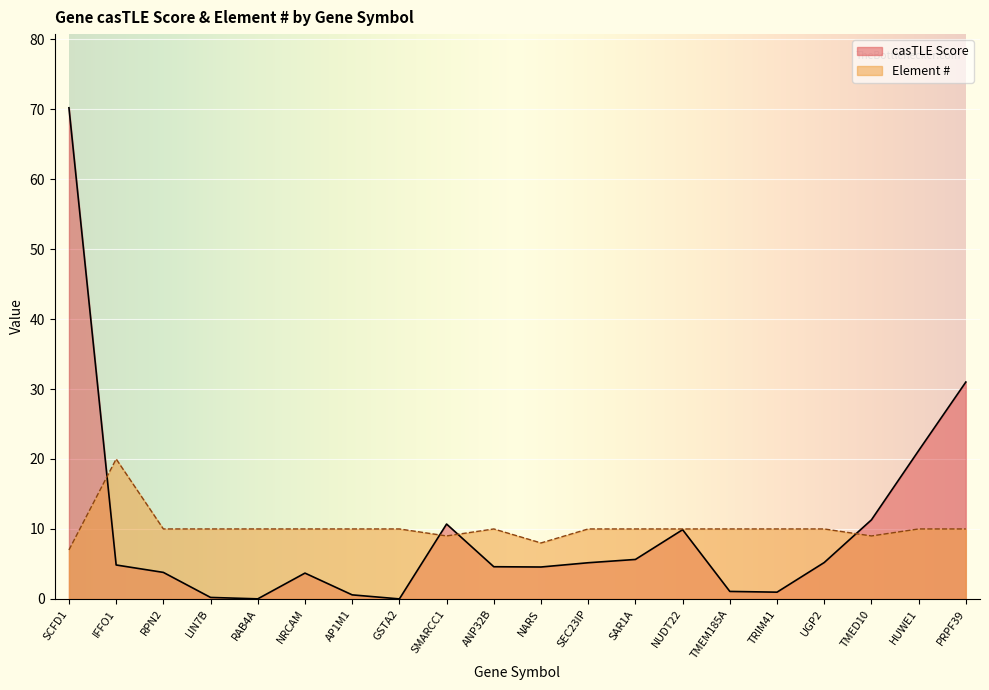

What is the difference between the maximum and minimum values in the Element # series?

13.0